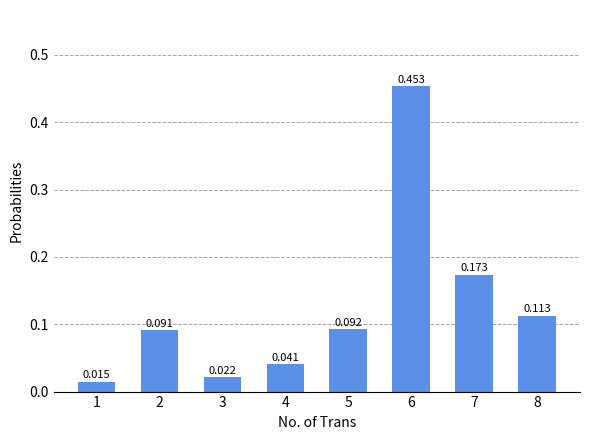

Reading left to right, transcribe all the data shown in this chart.

1=0.0	2=0.1	3=0.0	4=0.0	5=0.1	6=0.5	7=0.2	8=0.1